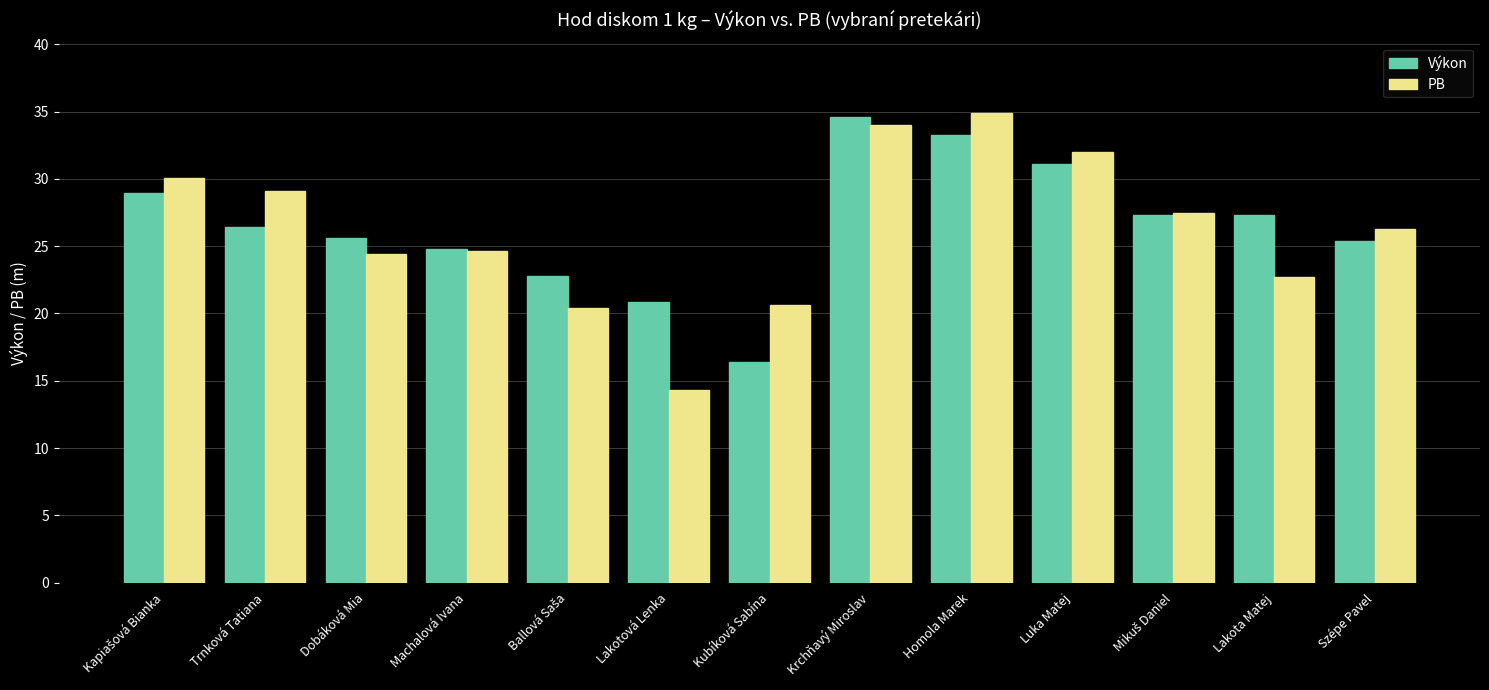

How many bars are there in each group?

2